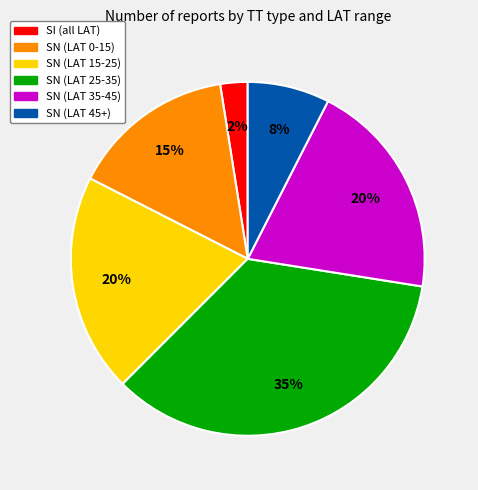

Is there a majority slice in this chart?

No